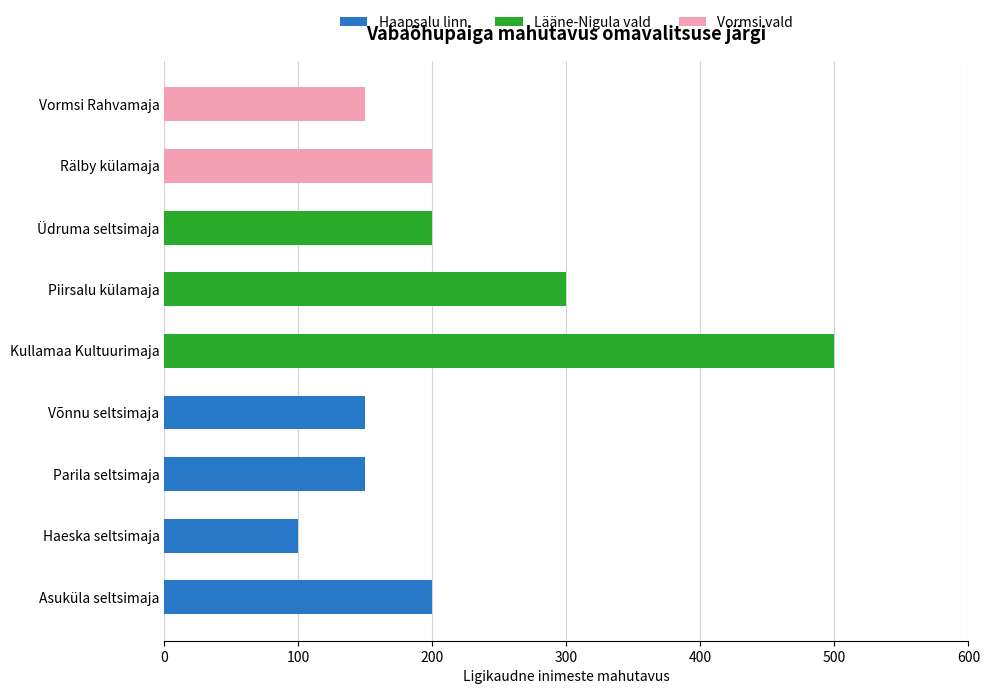

How many distinct data groups are displayed?

3